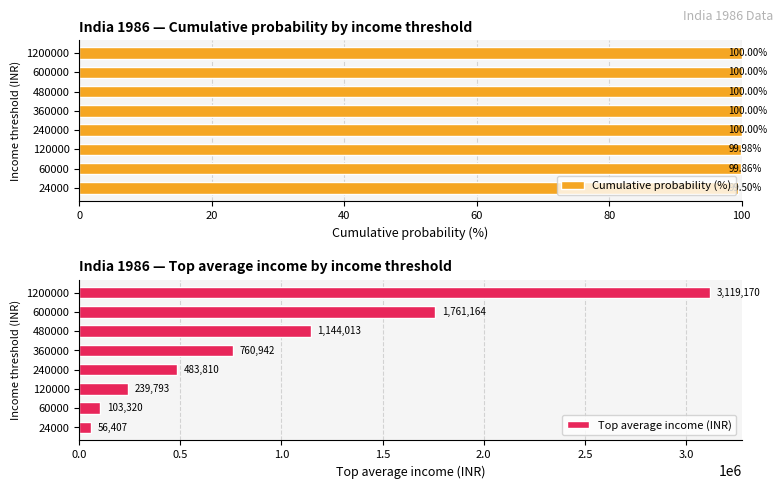

What is the average value of the Cumulative probability (%) series?

99.9